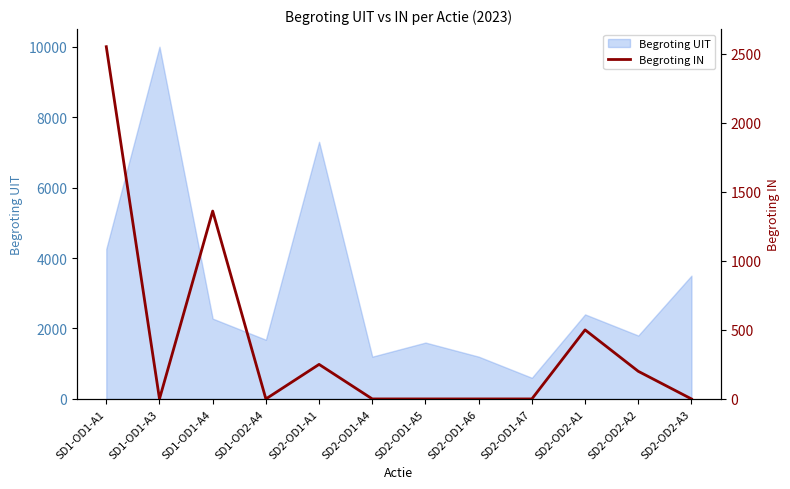

What is the highest value of the Begroting UIT series?

10000